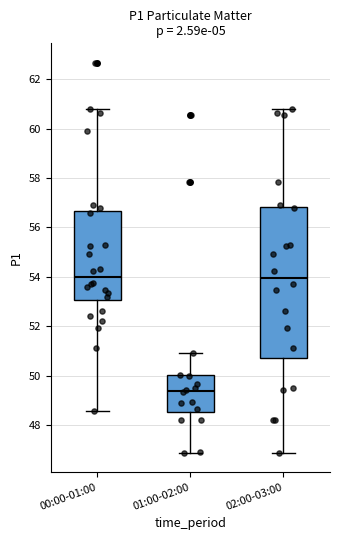

Reading left to right, read every box against the y-axis: the position of its median line, the range the box covers, and the ends of its whiskers. The values are not printed on the chart, so give them approximately, as read against the axis.

00:00-01:00: median 54.0, box 53.0 to 56.6, whiskers 48.6 to 60.8
01:00-02:00: median 49.4, box 48.6 to 50.0, whiskers 46.8 to 51.0
02:00-03:00: median 54.0, box 50.8 to 56.8, whiskers 46.8 to 60.8